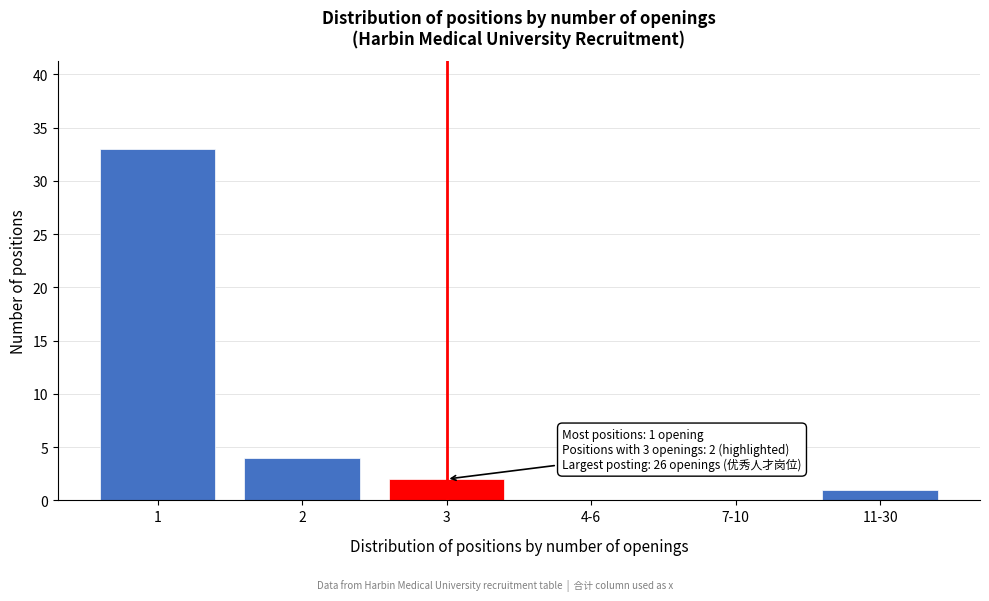

Reading right to left, transcribe all the data shown in this chart.

11-30=1	7-10=0	4-6=0	3=2	2=4	1=33